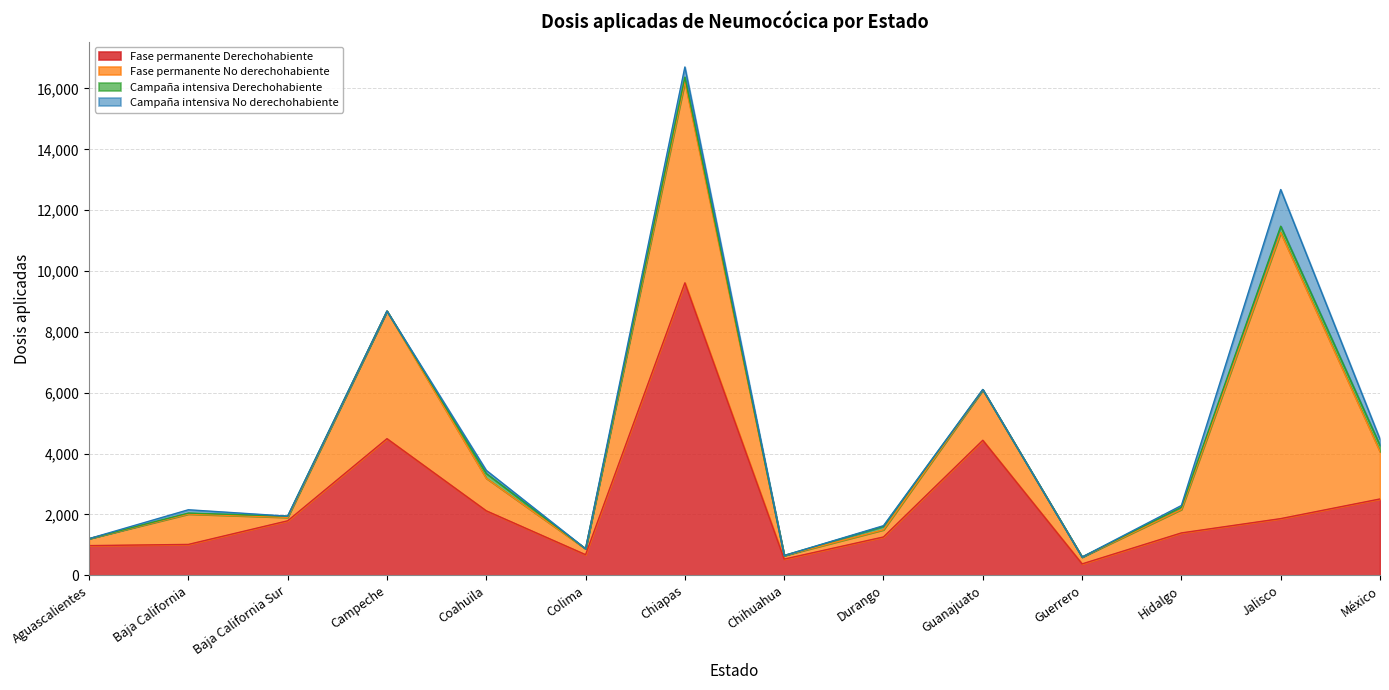

At which label does Fase permanente No derechohabiente first exceed 999?

Campeche